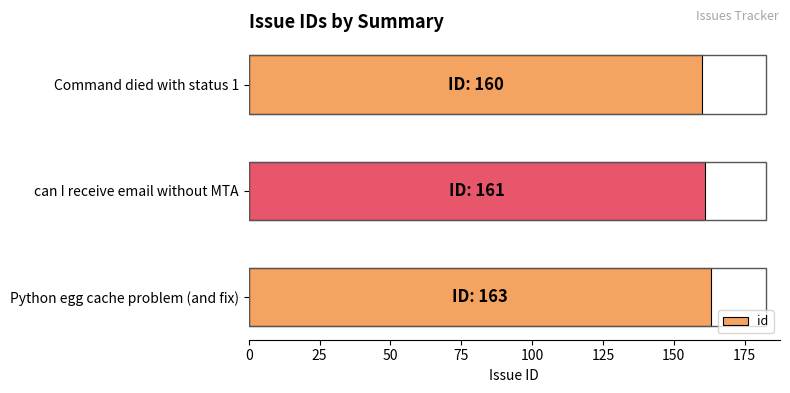

What is the value of the 2nd bar from the top?

161